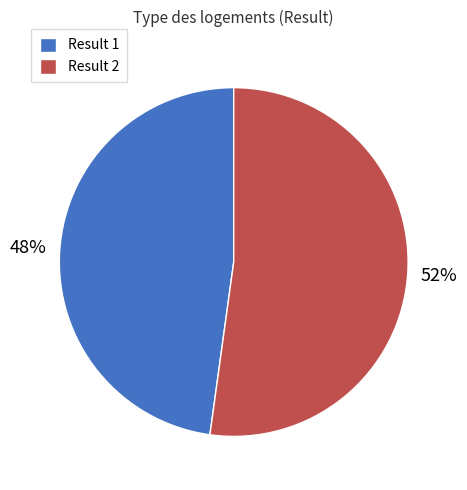

Which slice is the smallest?

Result 1